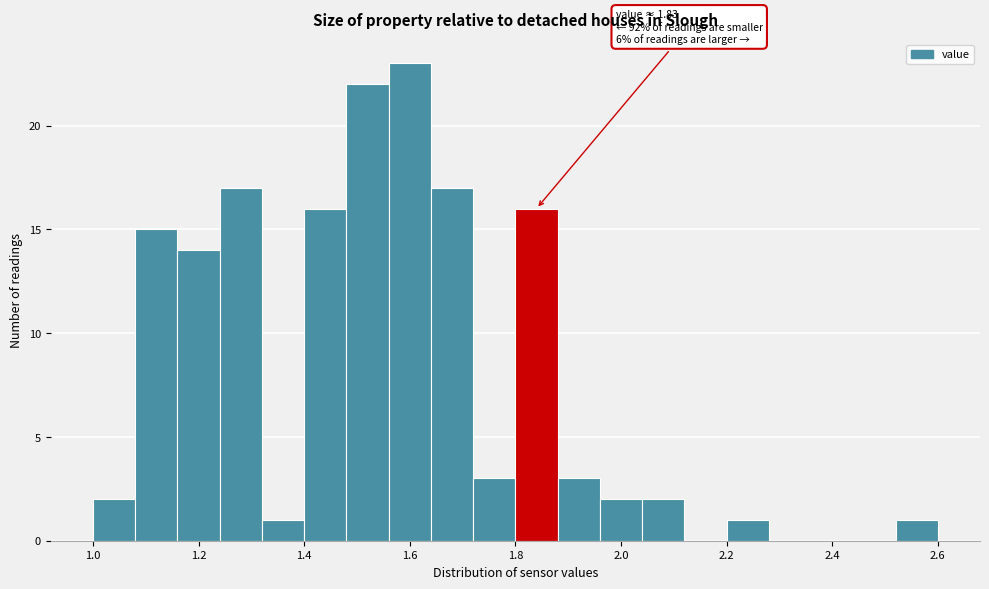

Which range on the x-axis has the tallest bar?

1.56 to 1.64